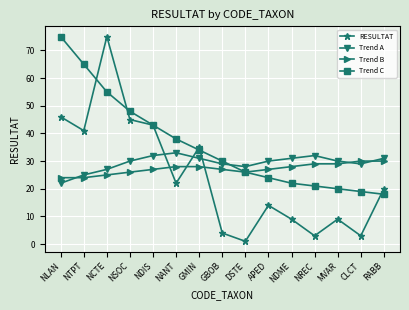

What is the difference between the maximum and second lowest values in the Trend C series?

56